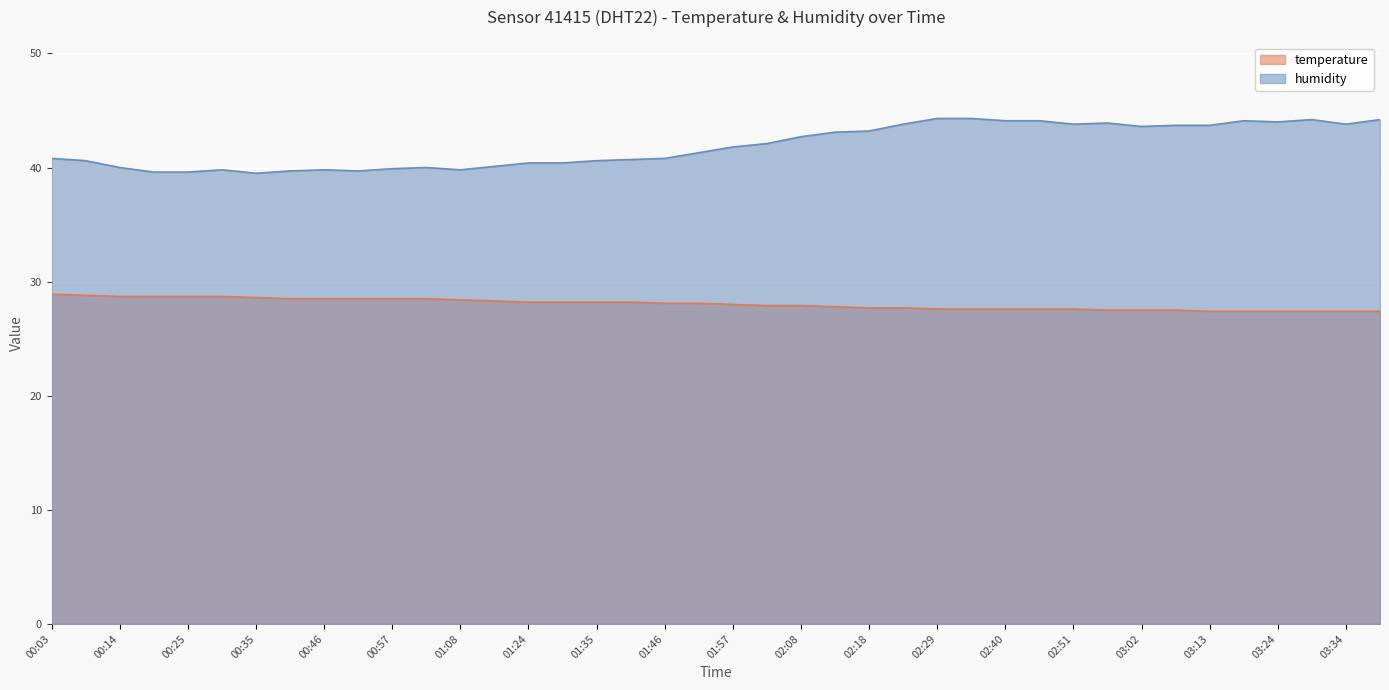

What is the difference between the humidity values at 01:24 and 03:02?

3.2